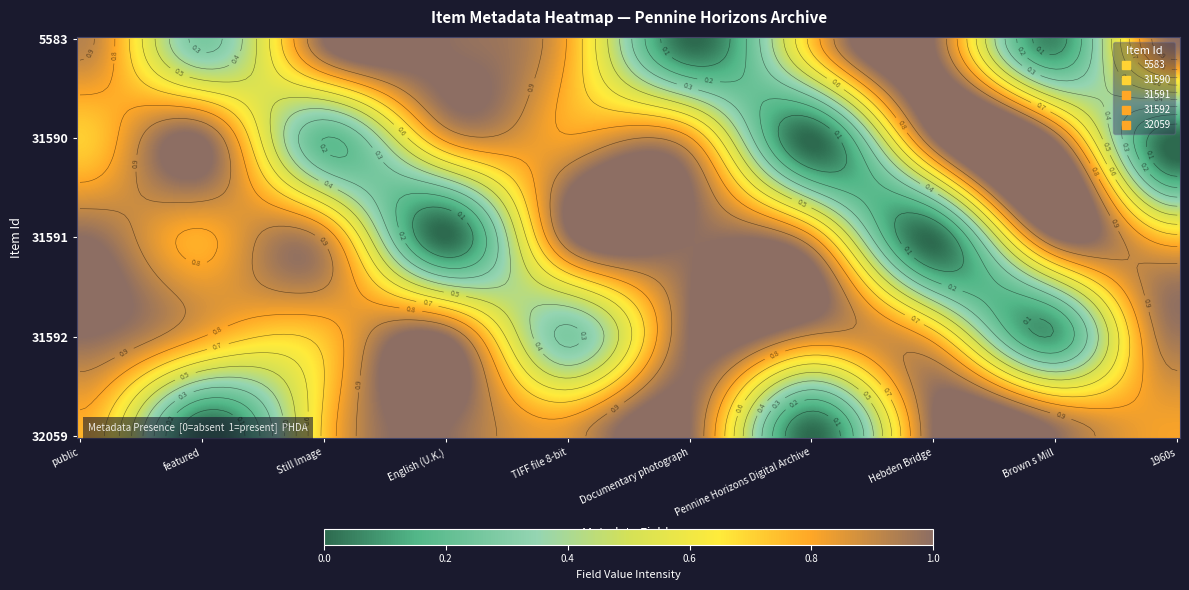

At how many categories does at least one series exceed 0?

10